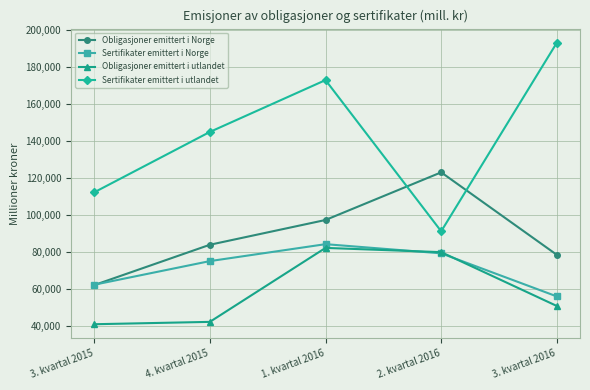

True or false: Obligasjoner emittert i Norge has more than 0 interior local peaks.

True